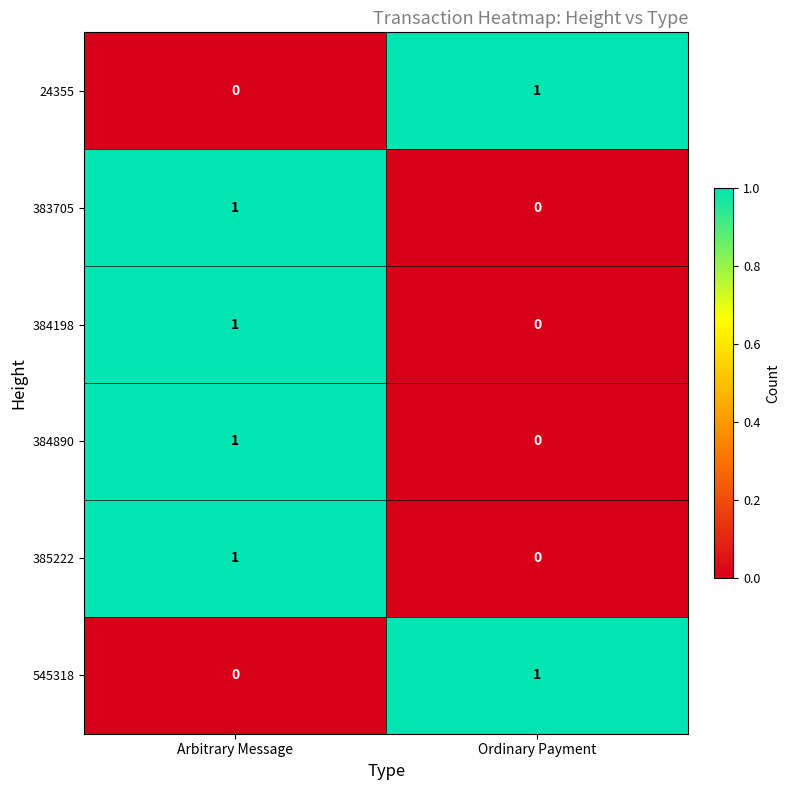

Count the number of data series in this chart.

6